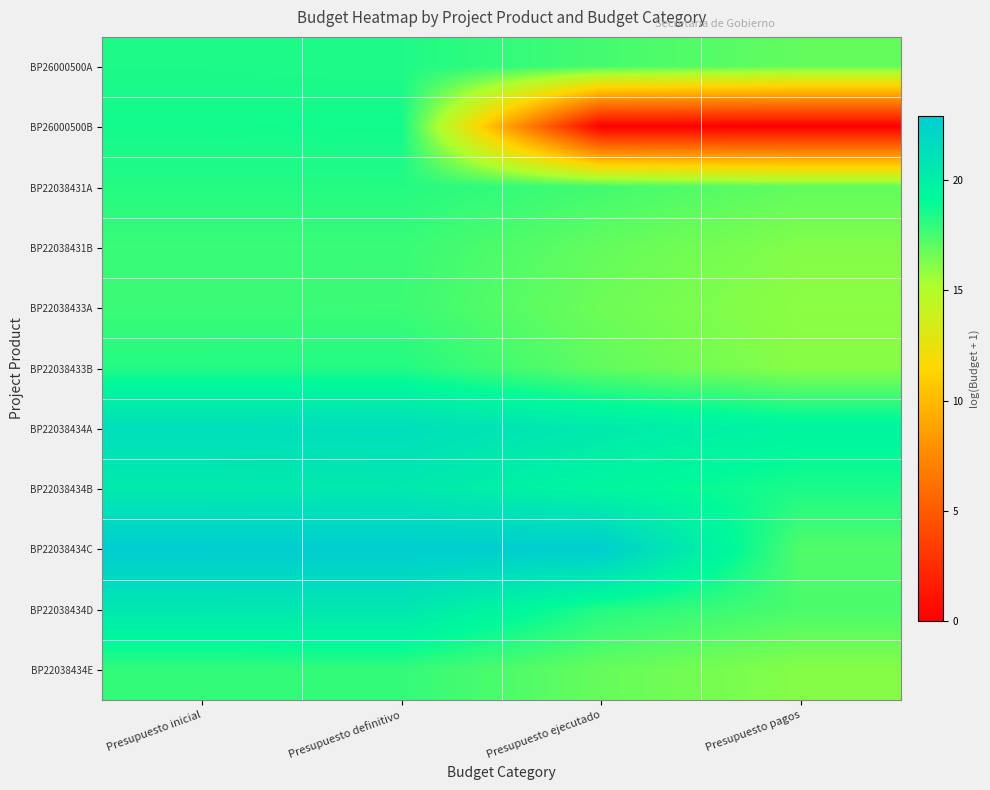

At which category is the sum across all series the highest?

Presupuesto definitivo